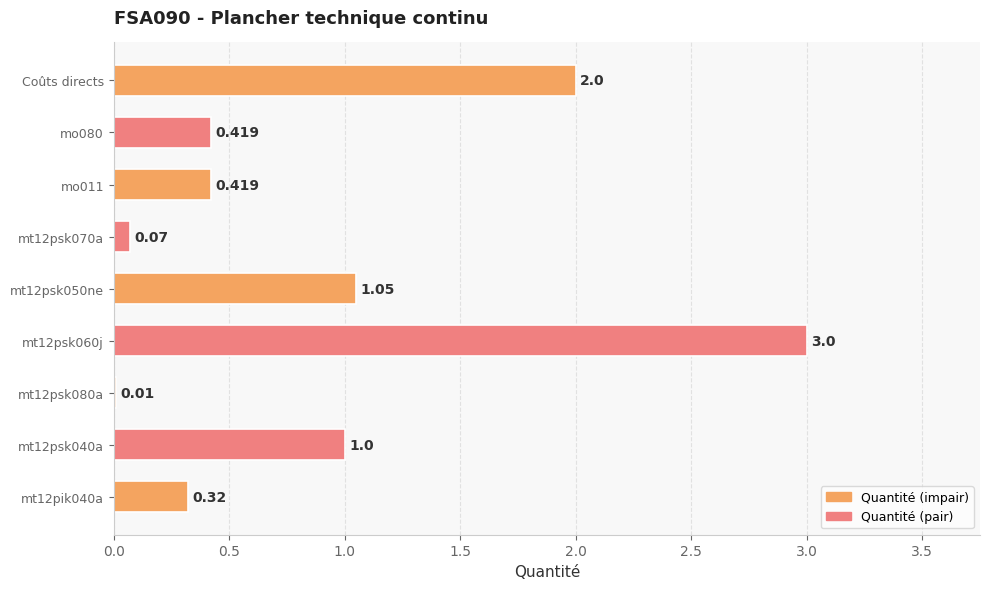

How many categories are shown in the chart?

9